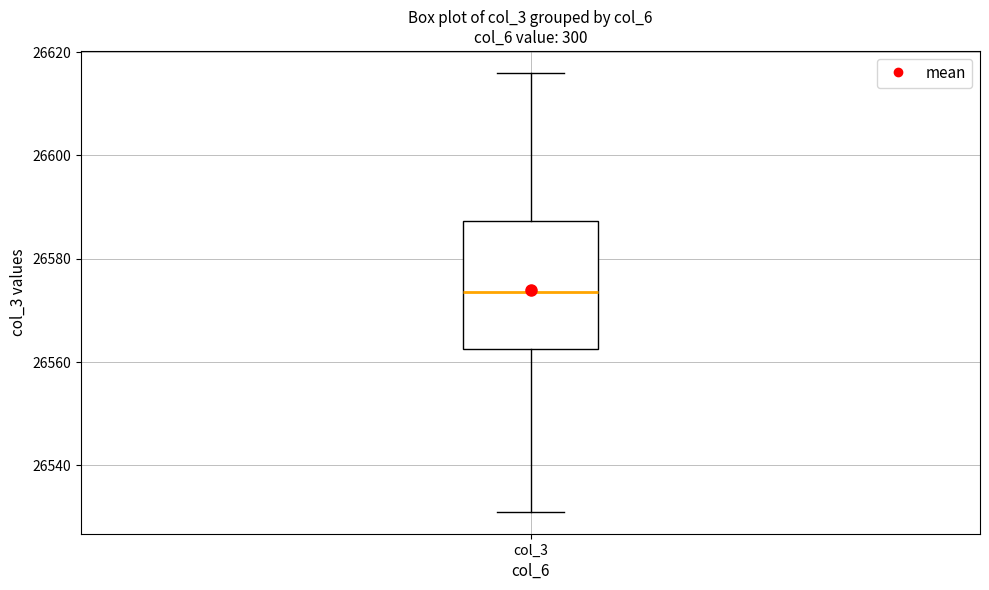

Where does the lower whisker of the box for col_3 end on the y-axis? The values are not printed on the chart, so give them approximately, as read against the axis.

26532